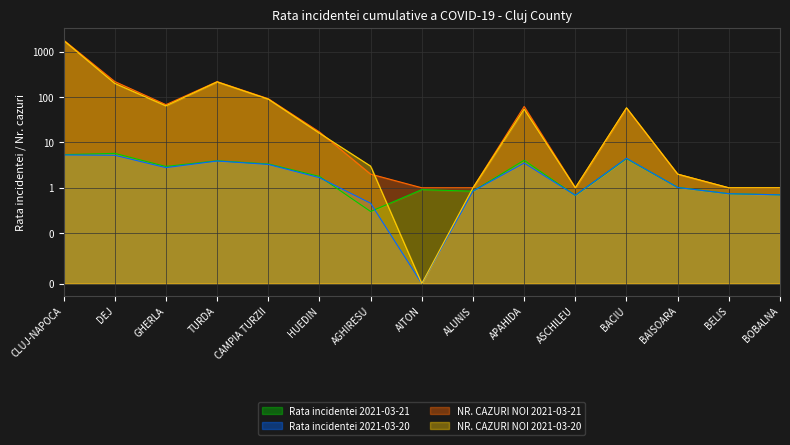

How many distinct data groups are displayed?

4